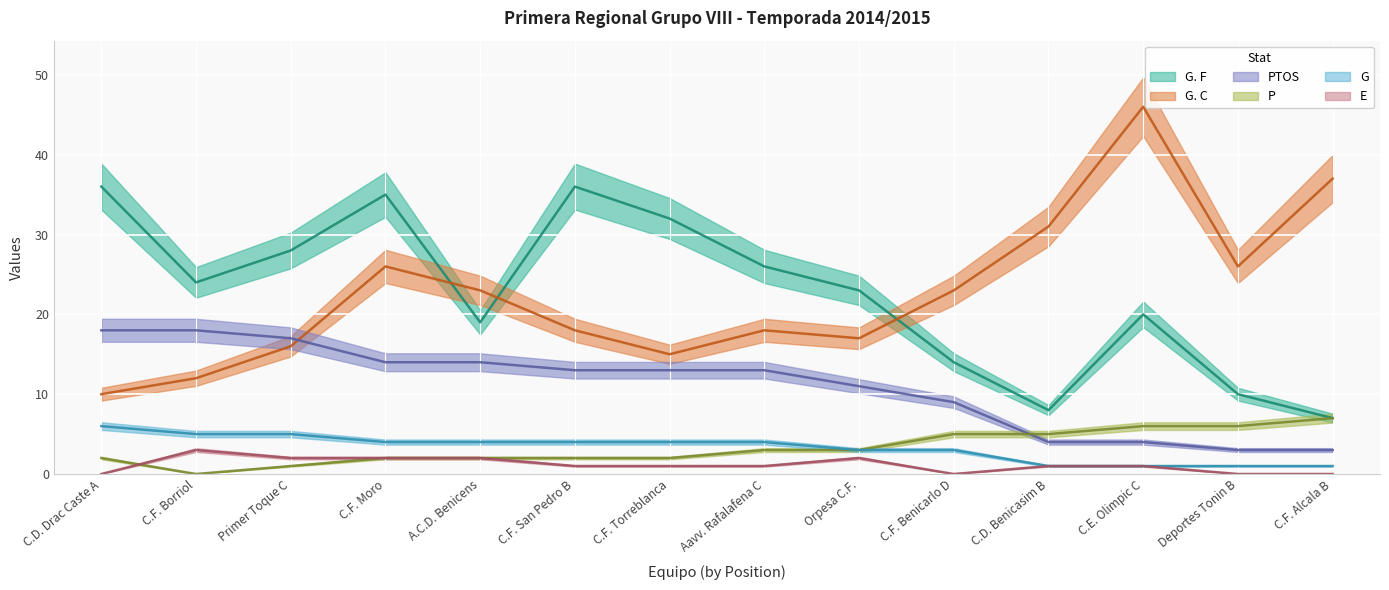

Rank the series by their maximum value, from lowest to highest.

E, G, P, PTOS, G. F, G. C